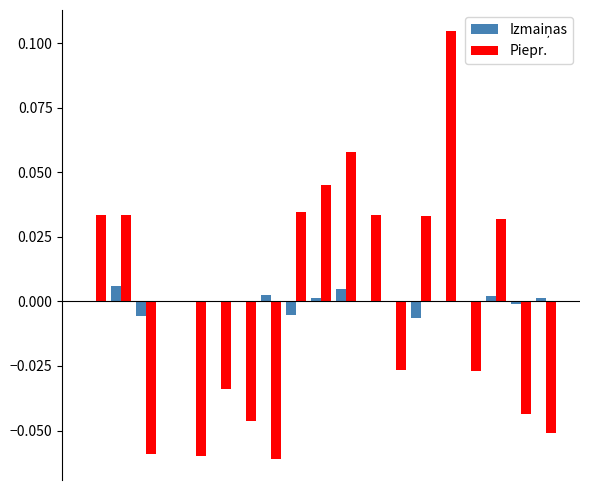

Are the bars horizontal?

No